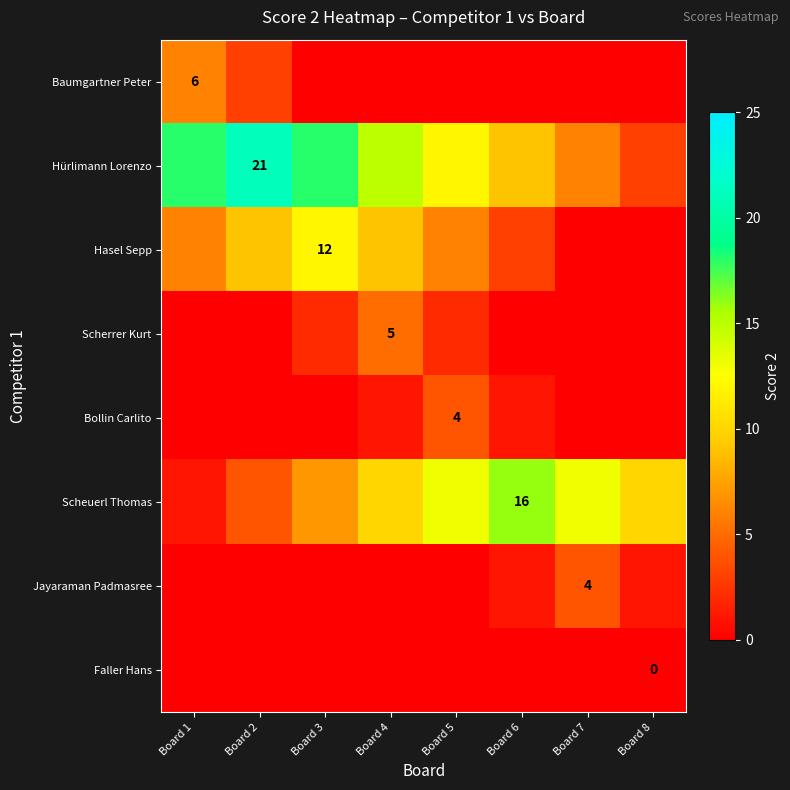

The Scheuerl Thomas series shows 25 at Board 6. True or false?

False